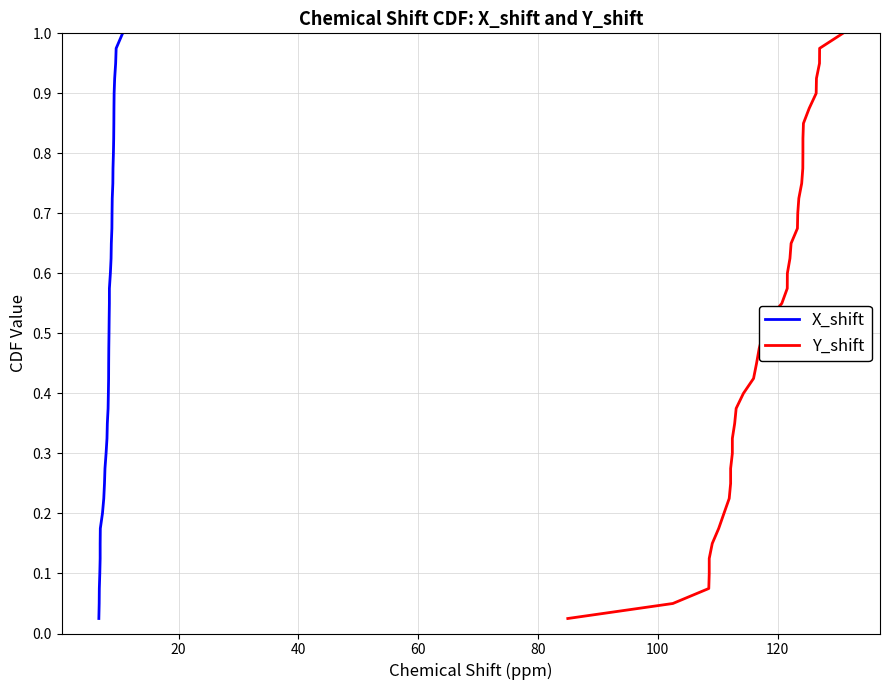

Count the number of data series in this chart.

2